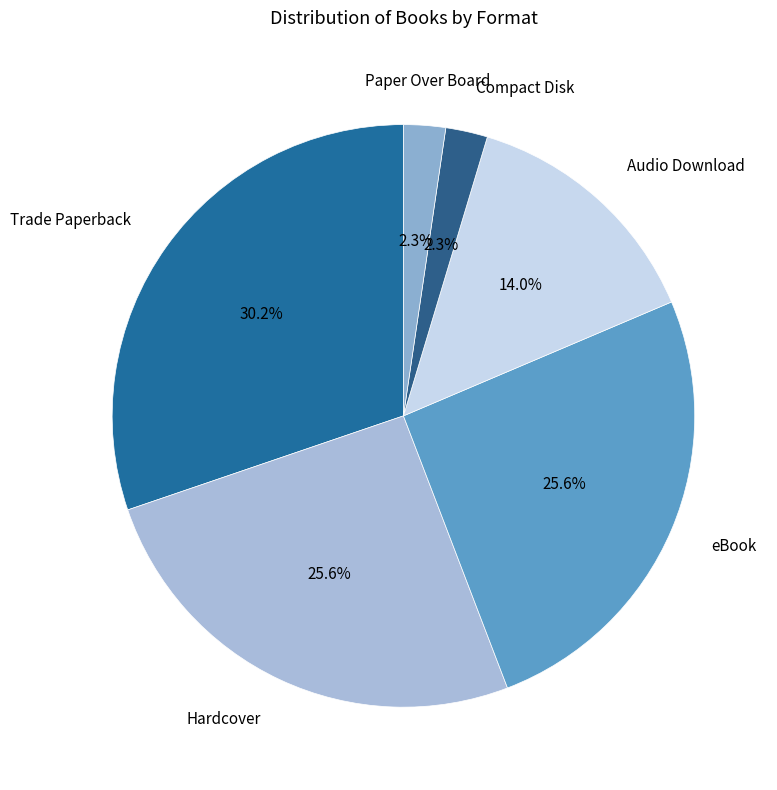

How many slices are in this pie chart?

6